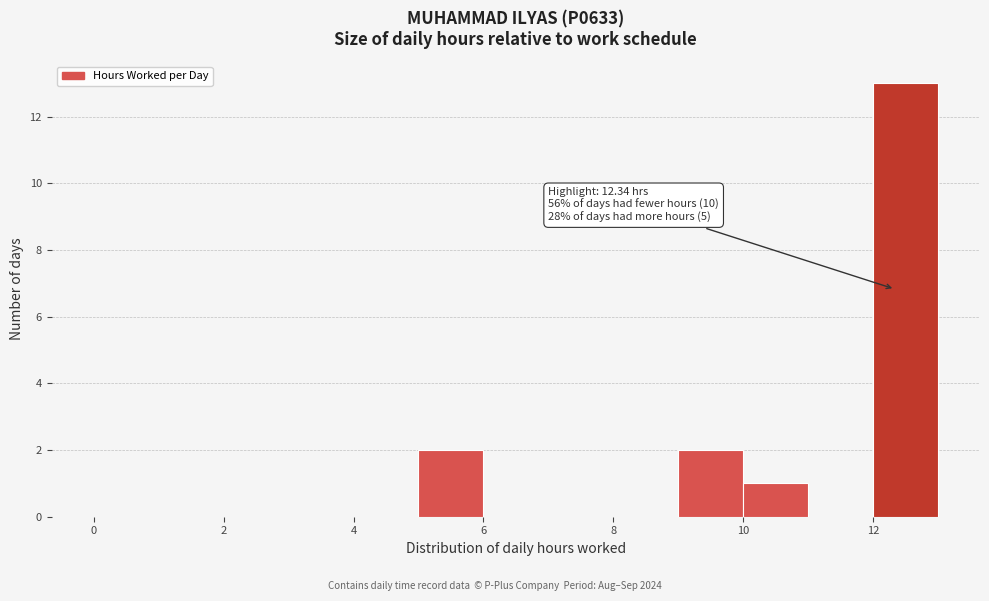

Over which range of the x-axis is the bar tallest?

12 to 13